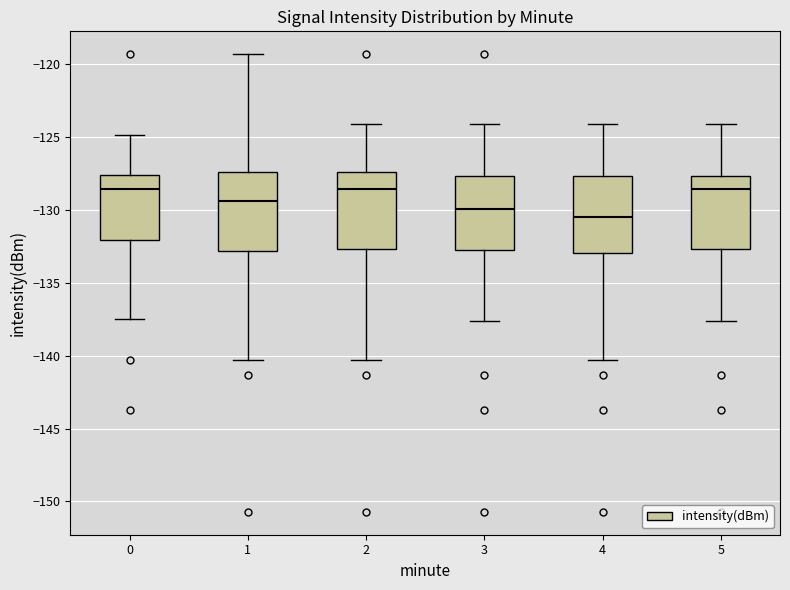

Reading left to right, transcribe this box plot: for each box, give where its median line is, the range the box spans, and where its two whiskers end, as read against the y-axis. The values are not printed on the chart, so give them approximately, as read against the axis.

0: median -128.5, box -132.0 to -127.5, whiskers -137.5 to -125.0
1: median -129.5, box -133.0 to -127.5, whiskers -140.5 to -119.5
2: median -128.5, box -132.5 to -127.5, whiskers -140.5 to -124.0
3: median -130.0, box -133.0 to -127.5, whiskers -137.5 to -124.0
4: median -130.5, box -133.0 to -127.5, whiskers -140.5 to -124.0
5: median -128.5, box -132.5 to -127.5, whiskers -137.5 to -124.0